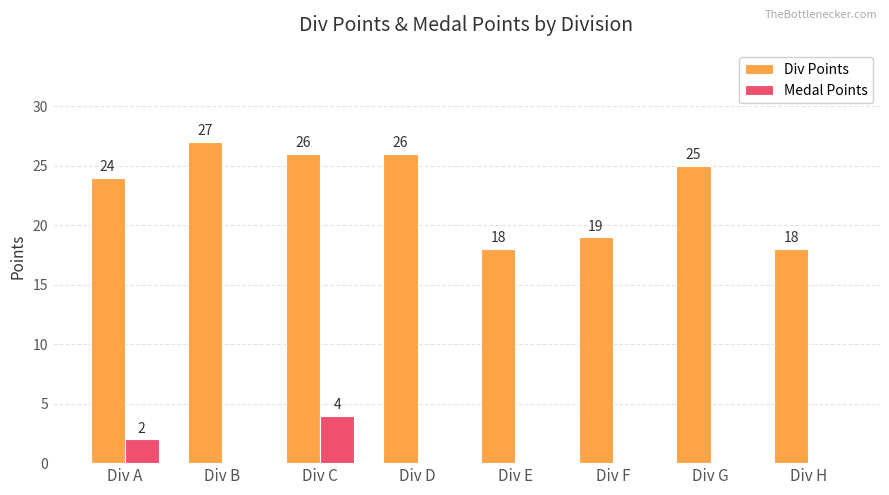

Which series has the largest total across all categories?

Div Points